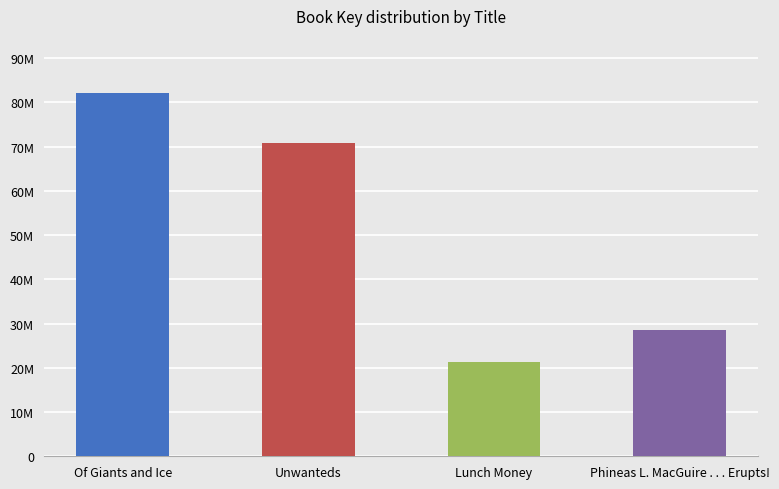

The chart shows a value of 21302725 at Lunch Money. True or false?

True